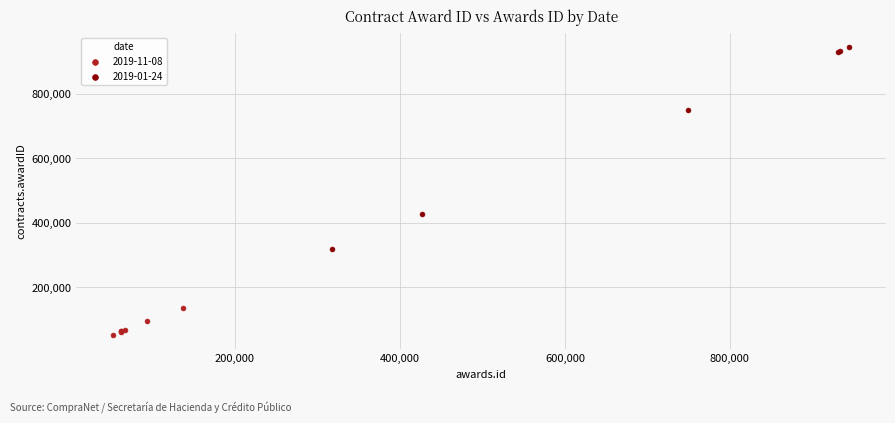

Which series contains the lowest Y value?

2019-11-08